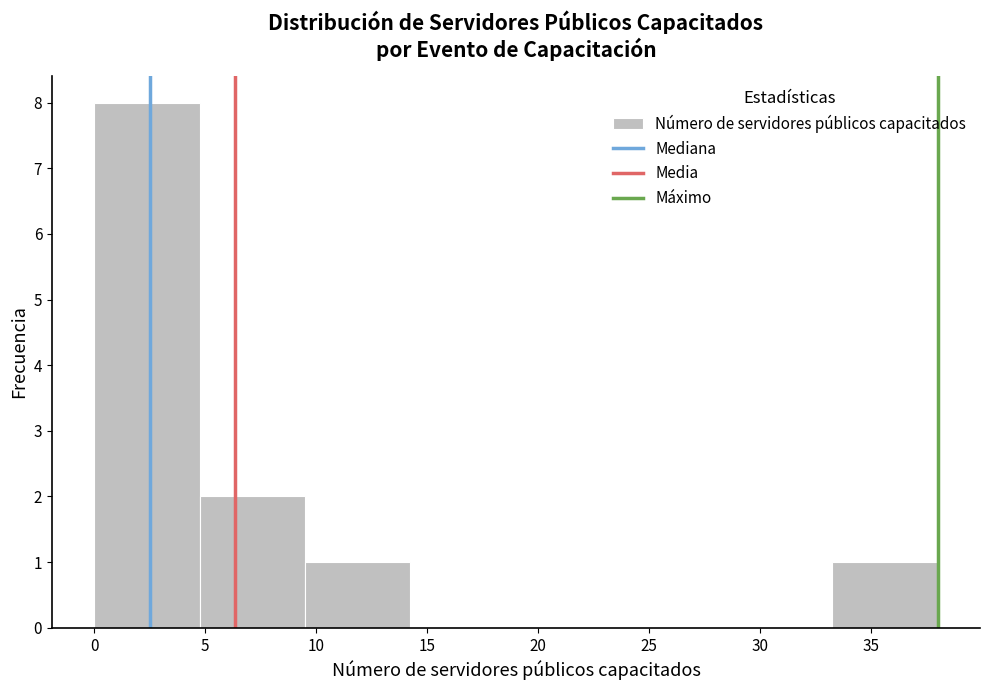

How tall is the bar that spans 33.25 to 38.00 on the x-axis? Neither the bar edges nor the heights are printed on the chart, so give them approximately, as read against the axes.

1